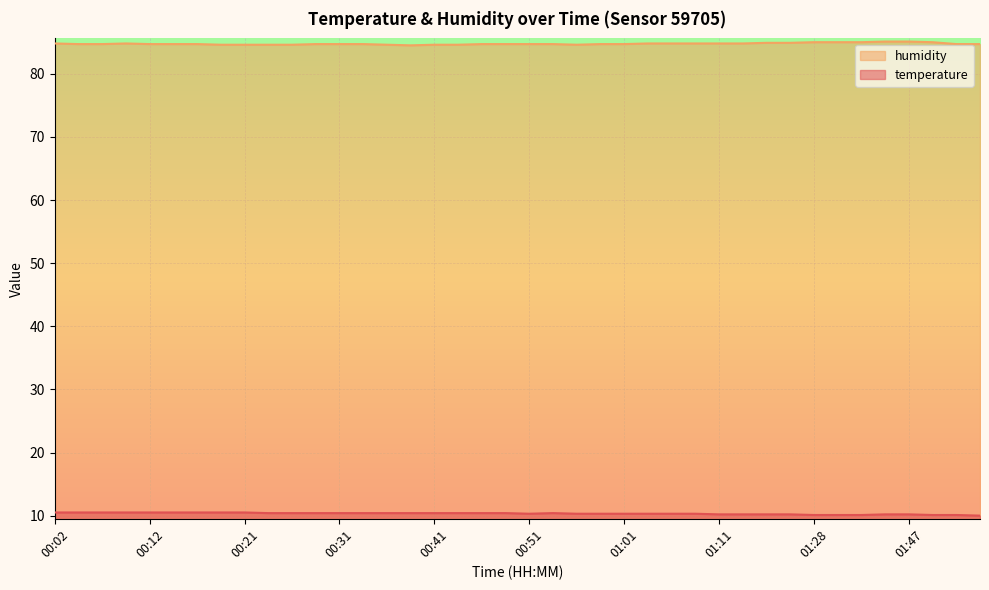

Which has a higher value, 00:53 or 00:07?

00:07